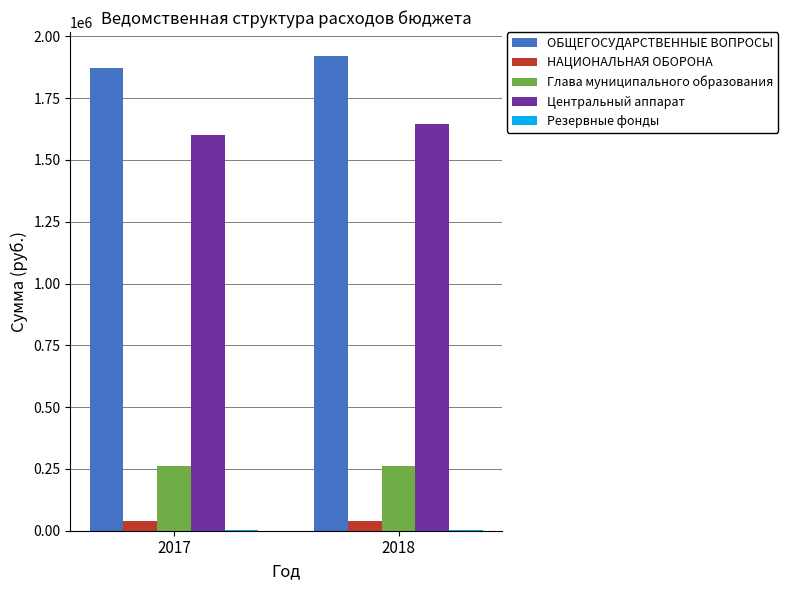

Which series has the largest total across all categories?

ОБЩЕГОСУДАРСТВЕННЫЕ ВОПРОСЫ